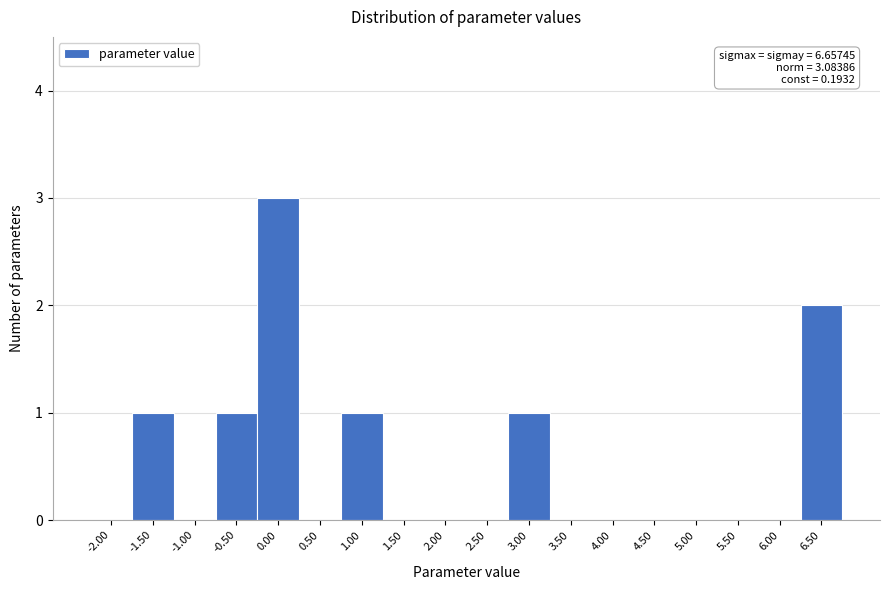

Reading right to left, transcribe all the data shown in this chart.

6.50=2	6.00=0	5.50=0	5.00=0	4.50=0	4.00=0	3.50=0	3.00=1	2.50=0	2.00=0	1.50=0	1.00=1	0.50=0	0.00=3	-0.50=1	-1.00=0	-1.50=1	-2.00=0